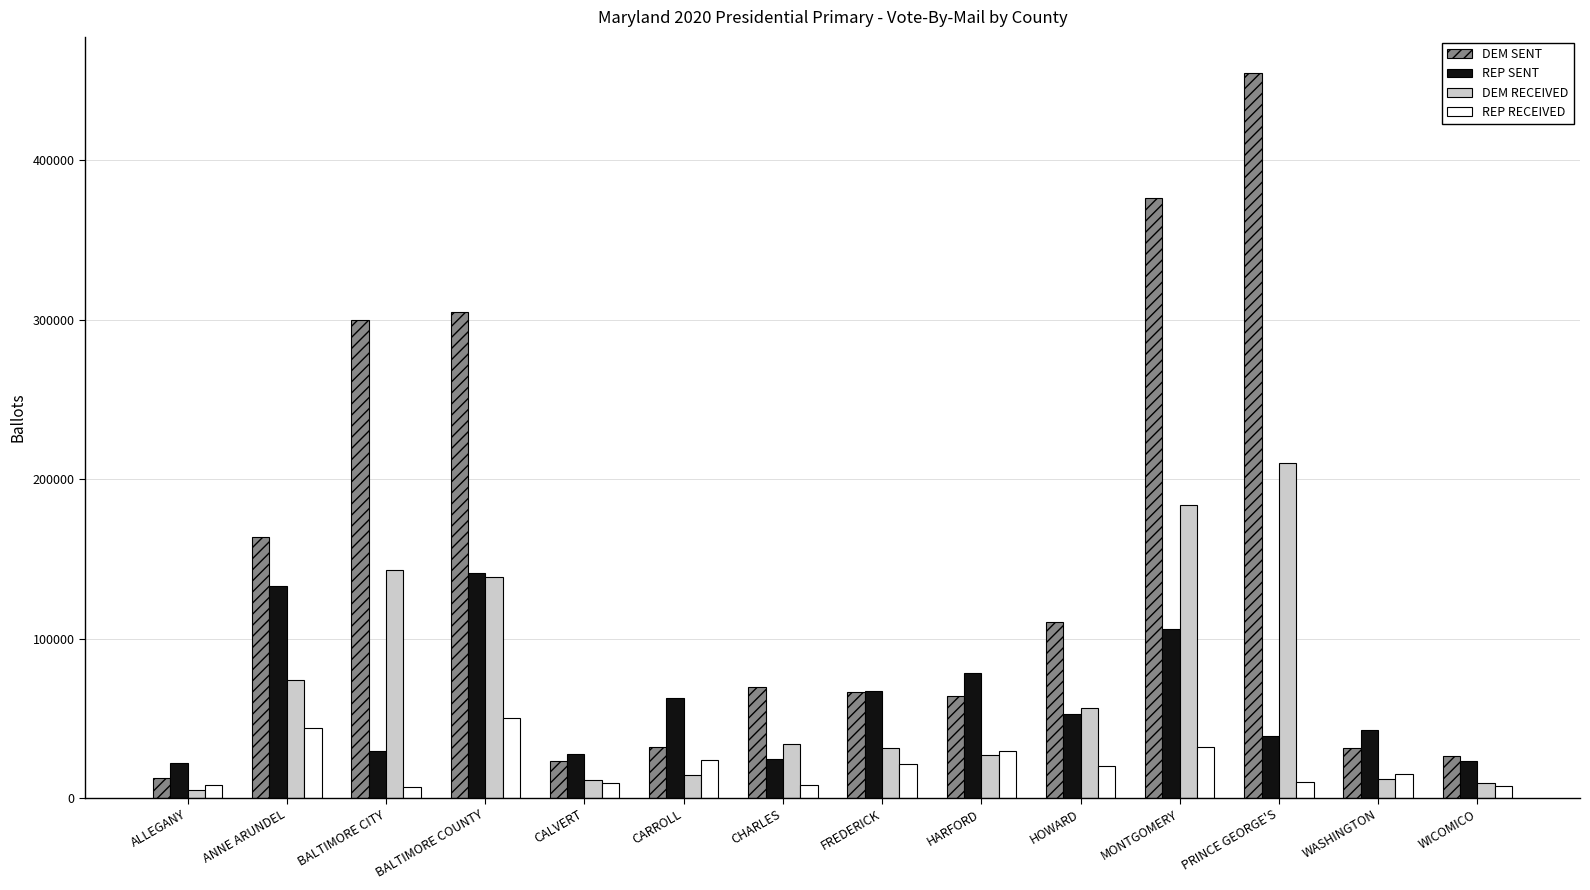

Does the chart contain any negative values?

No